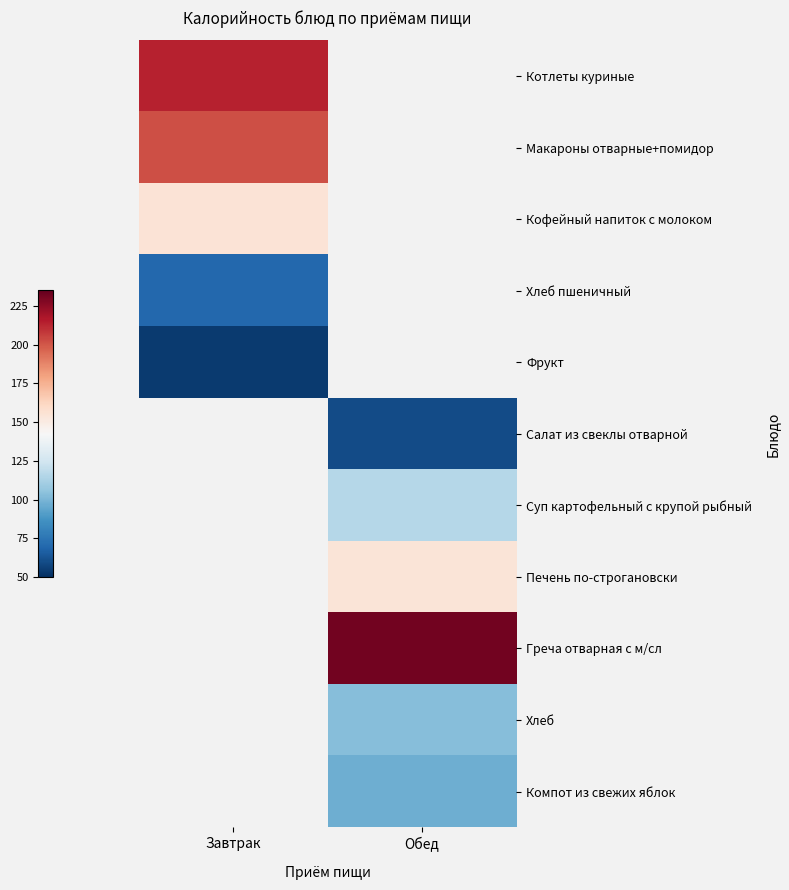

Which label corresponds to the largest value in the chart?

Обед